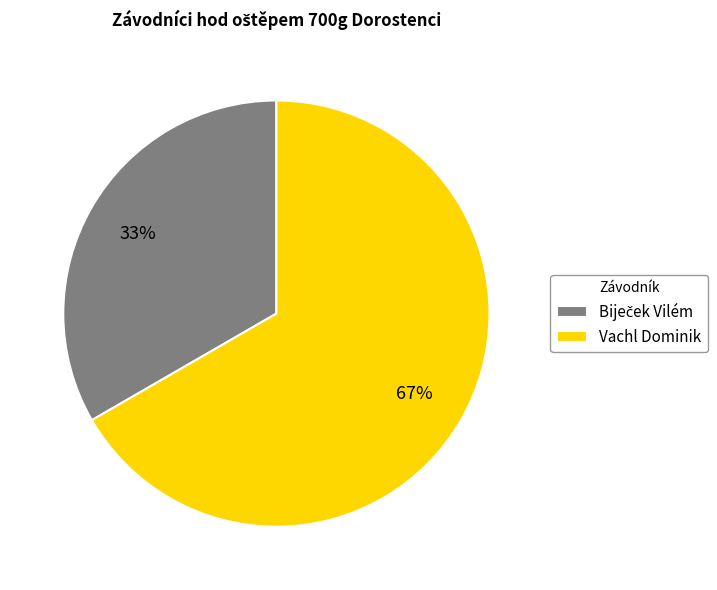

Does Vachl Dominik account for over 50% of the chart?

Yes